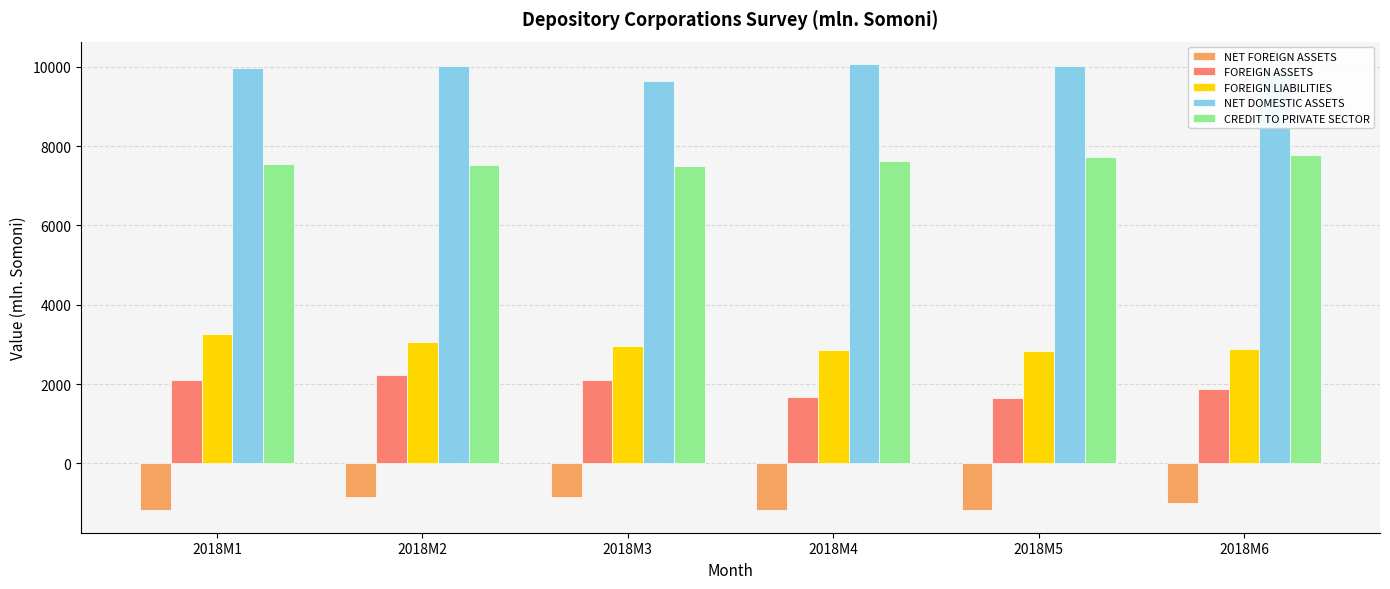

Count the number of categories in the chart.

6